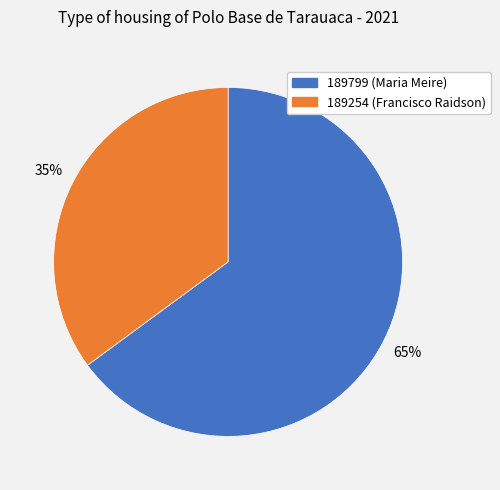

To the nearest percent, what percentage of the pie is 189799?

65%